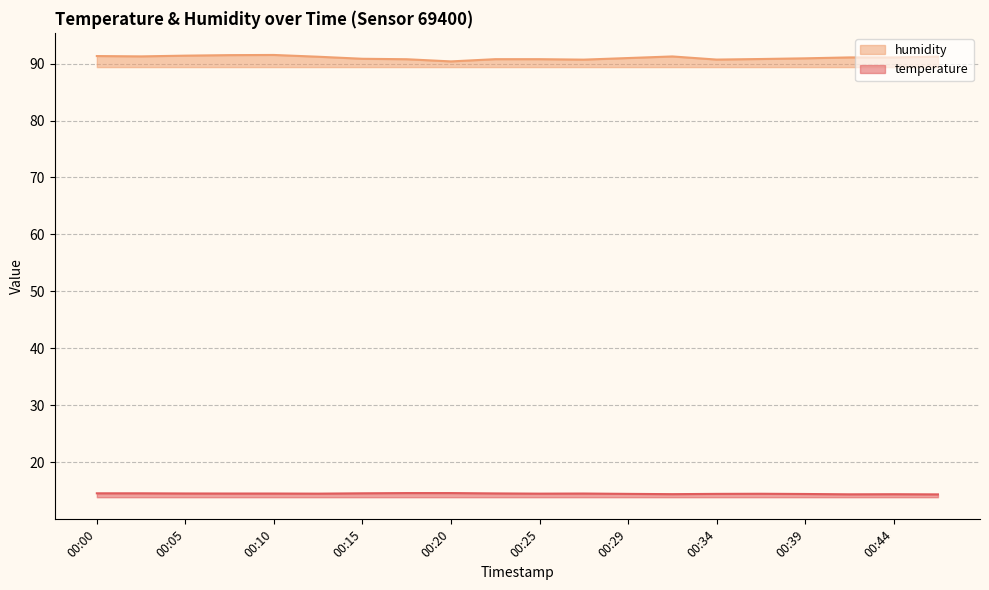

What is the lowest value of the humidity series?

90.4